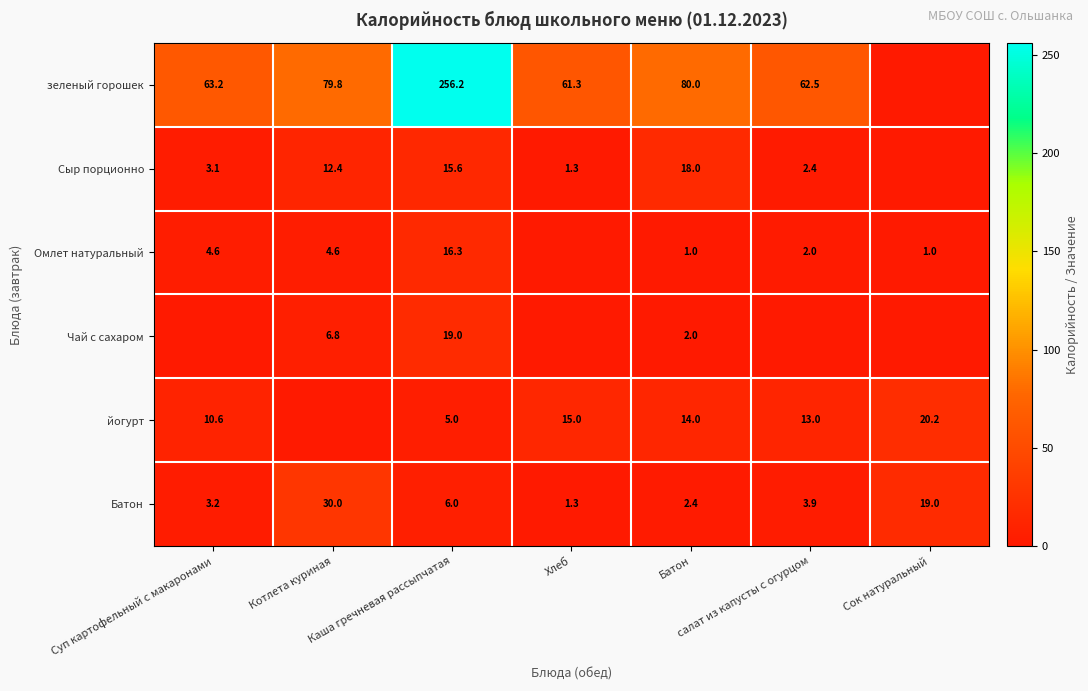

Is it true that йогурт equals 13.0 at салат из капусты с огурцом?

True